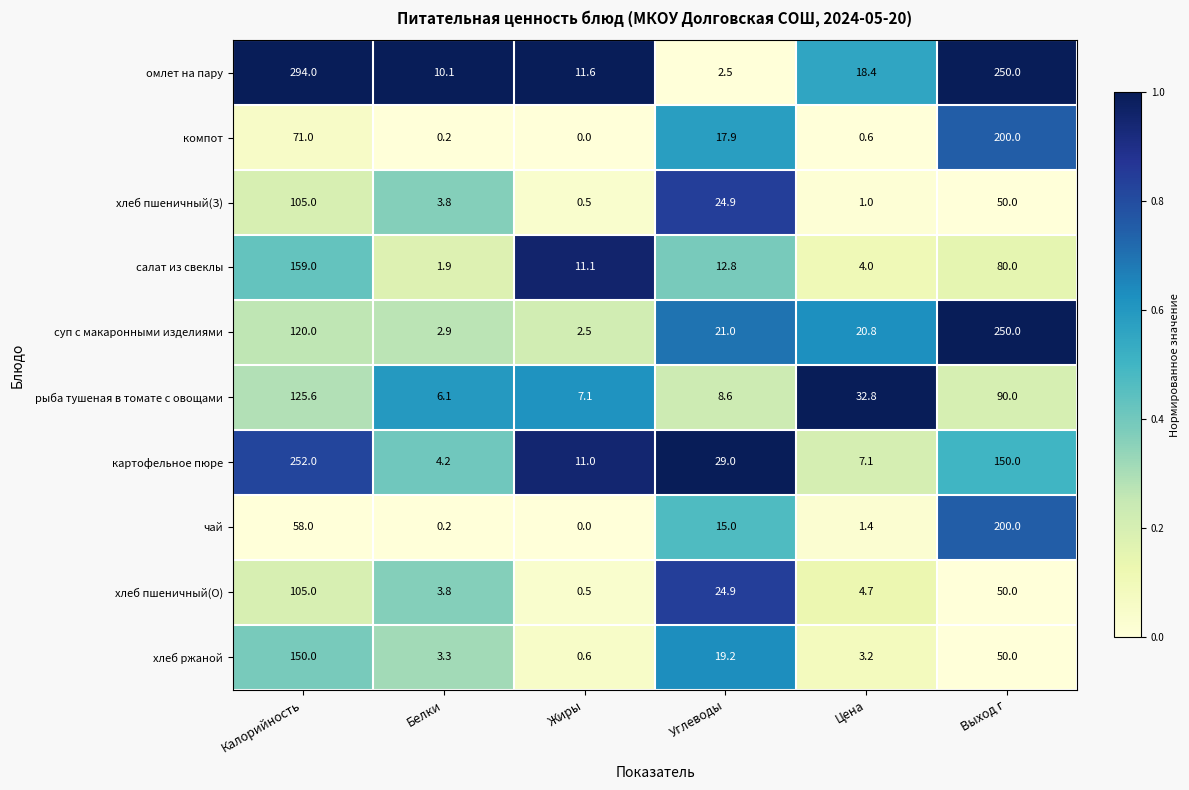

Where is хлеб пшеничный(З) nearest to the value 52?

Выход г